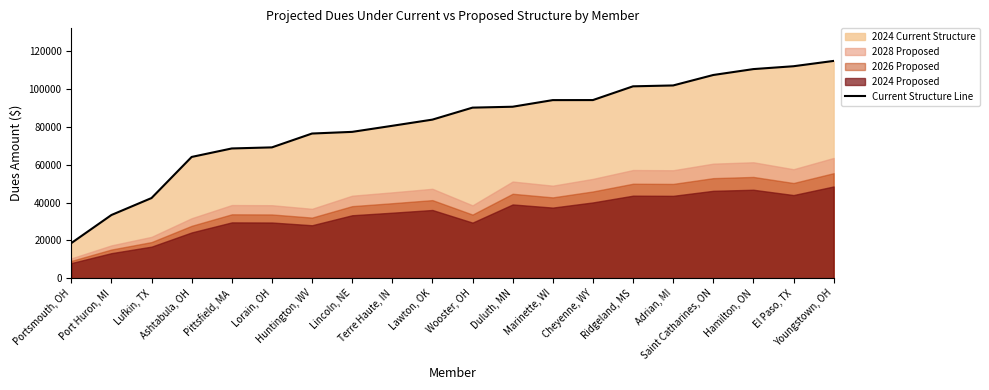

List the labels in order of value, smallest first.

Portsmouth, OH, Port Huron, MI, Lufkin, TX, Ashtabula, OH, Pittsfield, MA, Lorain, OH, Huntington, WV, Lincoln, NE, Terre Haute, IN, Lawton, OK, Wooster, OH, Duluth, MN, Marinette, WI, Cheyenne, WY, Ridgeland, MS, Adrian, MI, Saint Catharines, ON, Hamilton, ON, El Paso, TX, Youngstown, OH